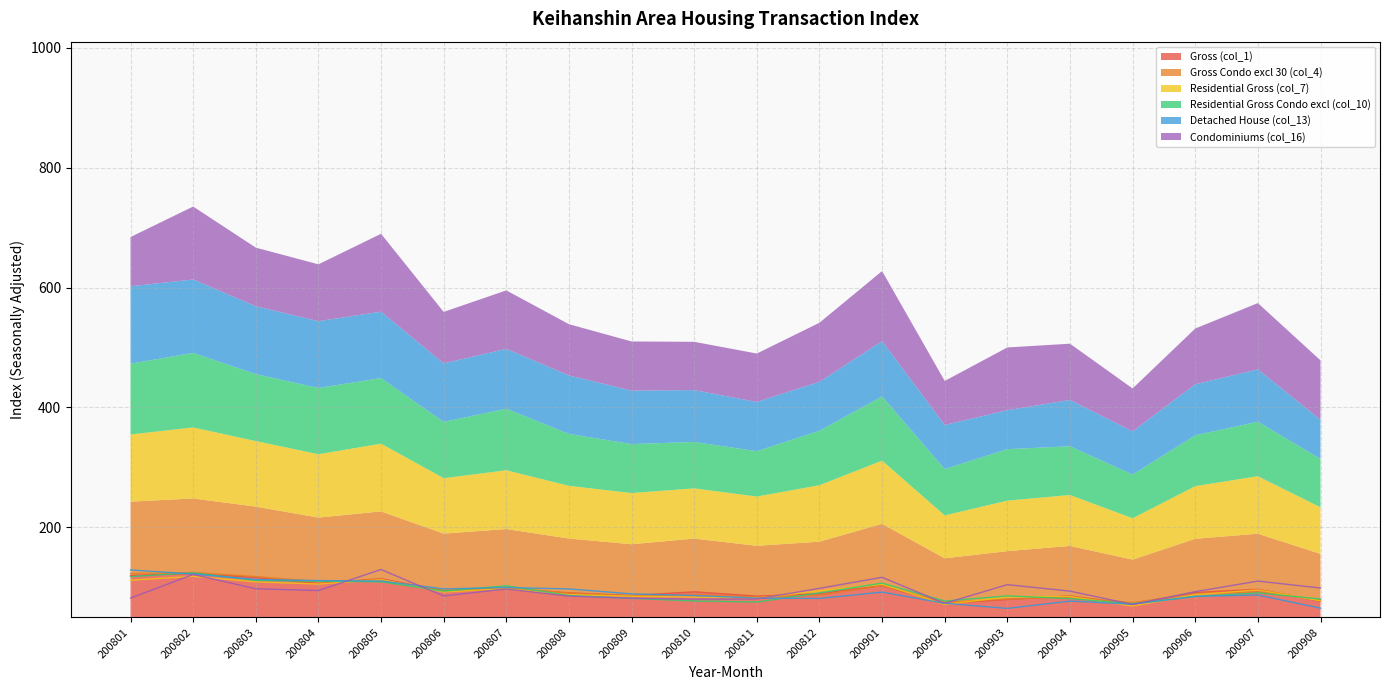

Between 200907 and 200902, which is larger?

200907